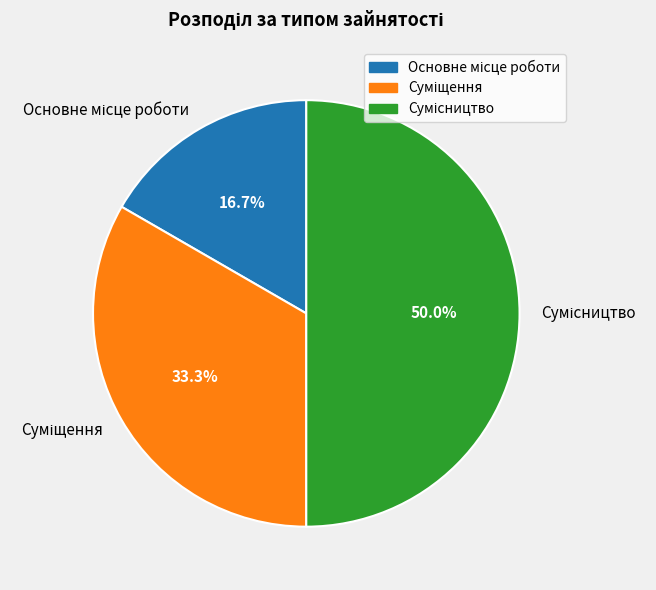

To the nearest percent, what portion does Сумісництво represent?

50%